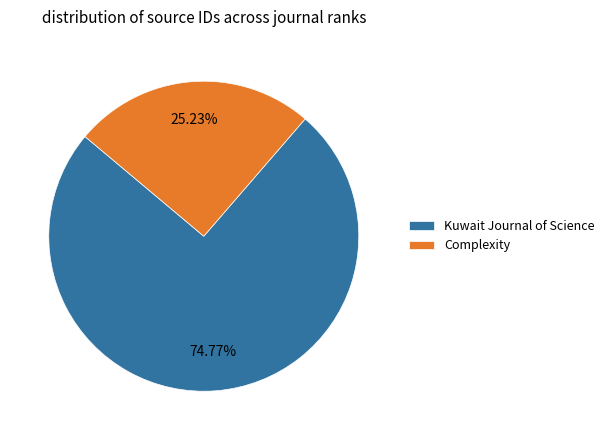

How many segments does this pie chart have?

2